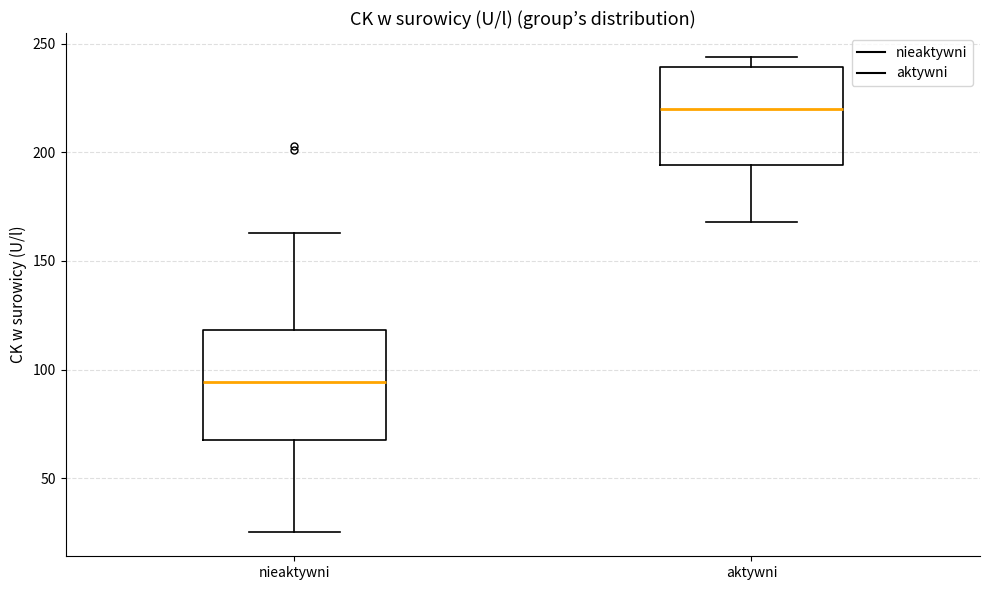

Reading left to right, read every box against the y-axis: the position of its median line, the range the box covers, and the ends of its whiskers. The values are not printed on the chart, so give them approximately, as read against the axis.

nieaktywni: median 95, box 70 to 120, whiskers 25 to 165
aktywni: median 220, box 195 to 240, whiskers 170 to 245